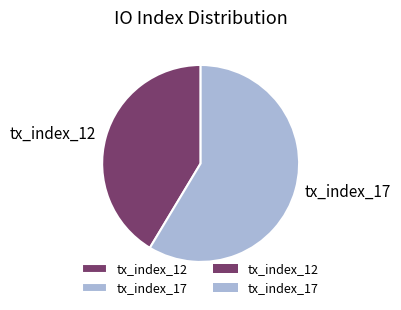

Combined, do tx_index_12 and tx_index_17 account for over 50%?

Yes